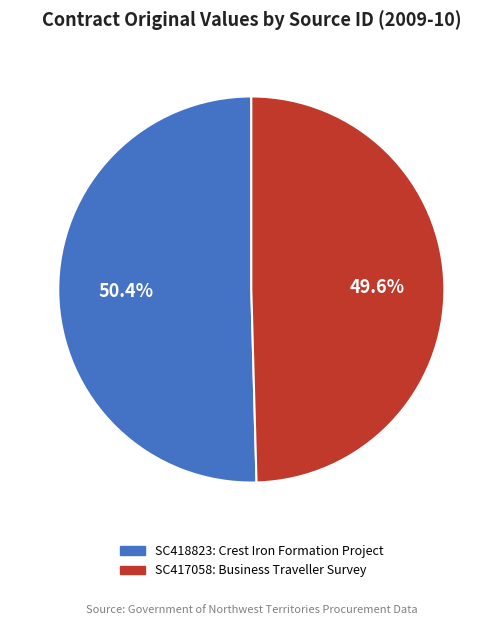

Which has a higher value, SC417058 or SC418823?

SC418823